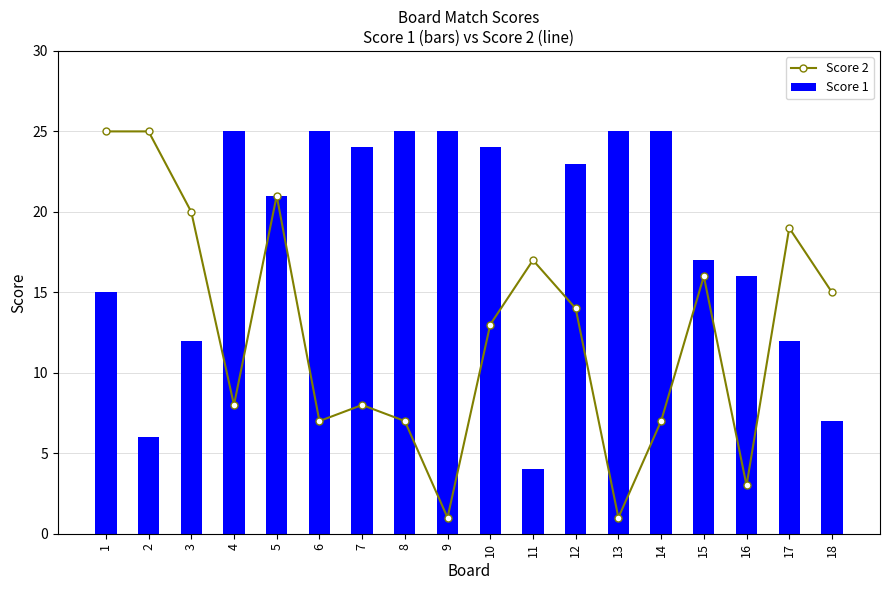

At which label is Score 1 closest to 14?

1